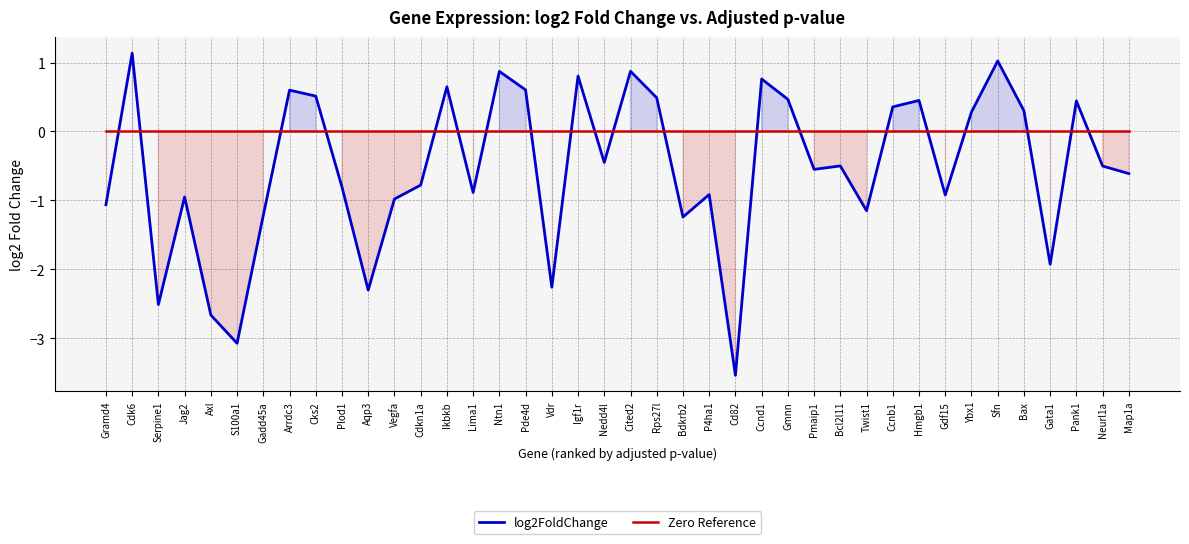

At which category is the sum across all series the highest?

Cdk6